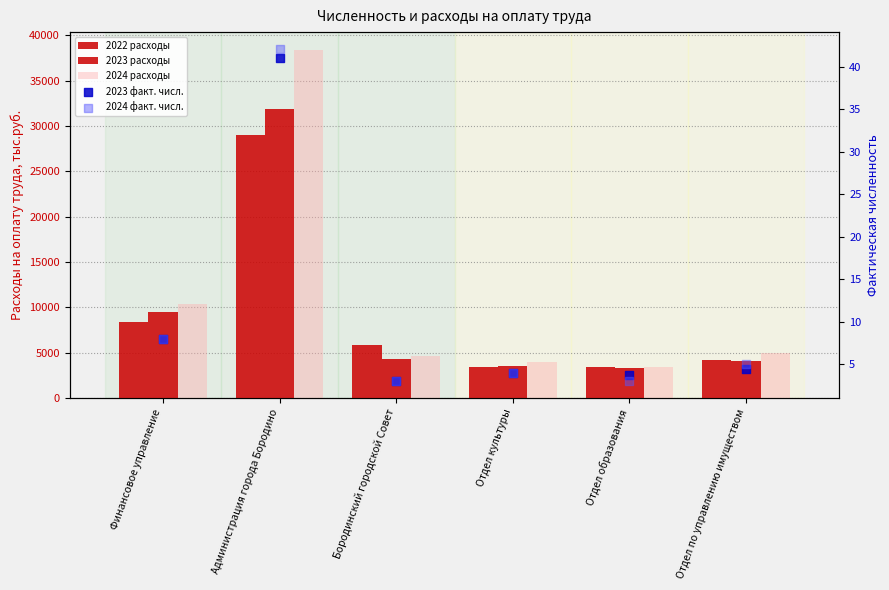

What are all the series names shown in the legend?

2022 расходы, 2023 расходы, 2024 расходы, 2023 факт. числ., 2024 факт. числ.